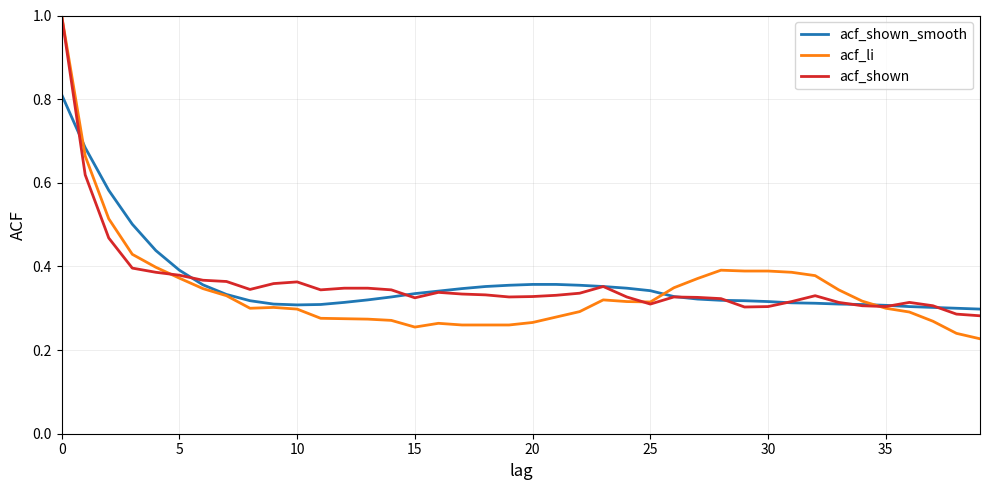

What is the maximum value shown in the chart?

1.0